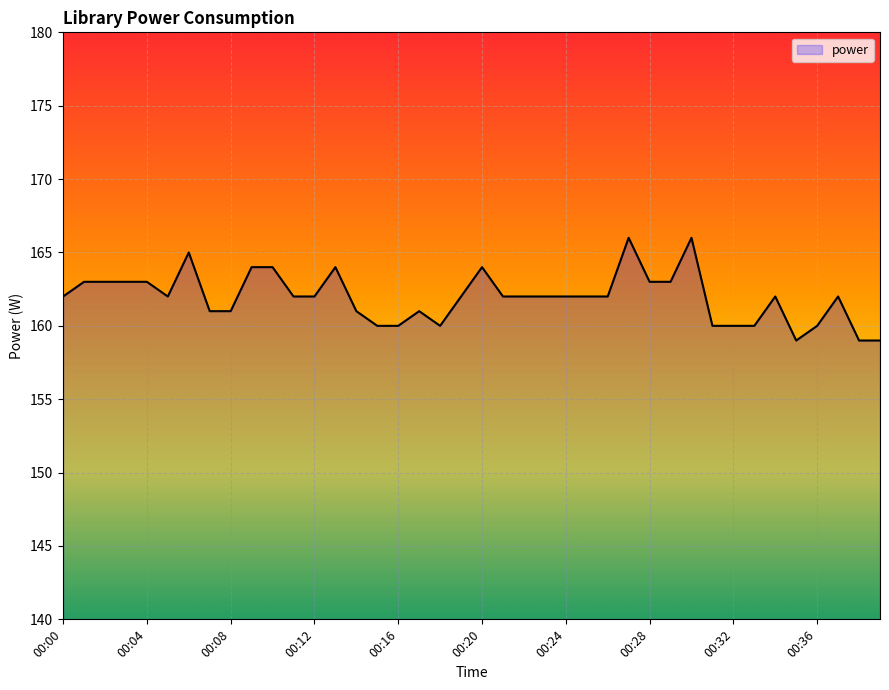

What is the difference between the maximum and minimum values?

7